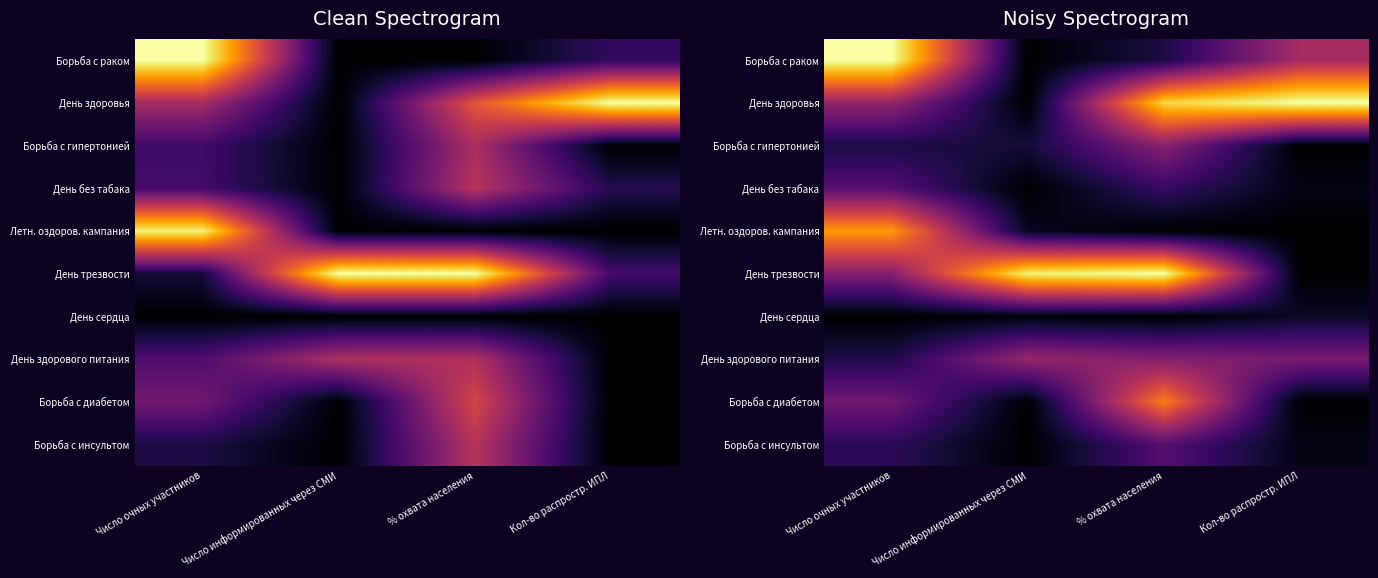

At how many categories does at least one series exceed 0?

4